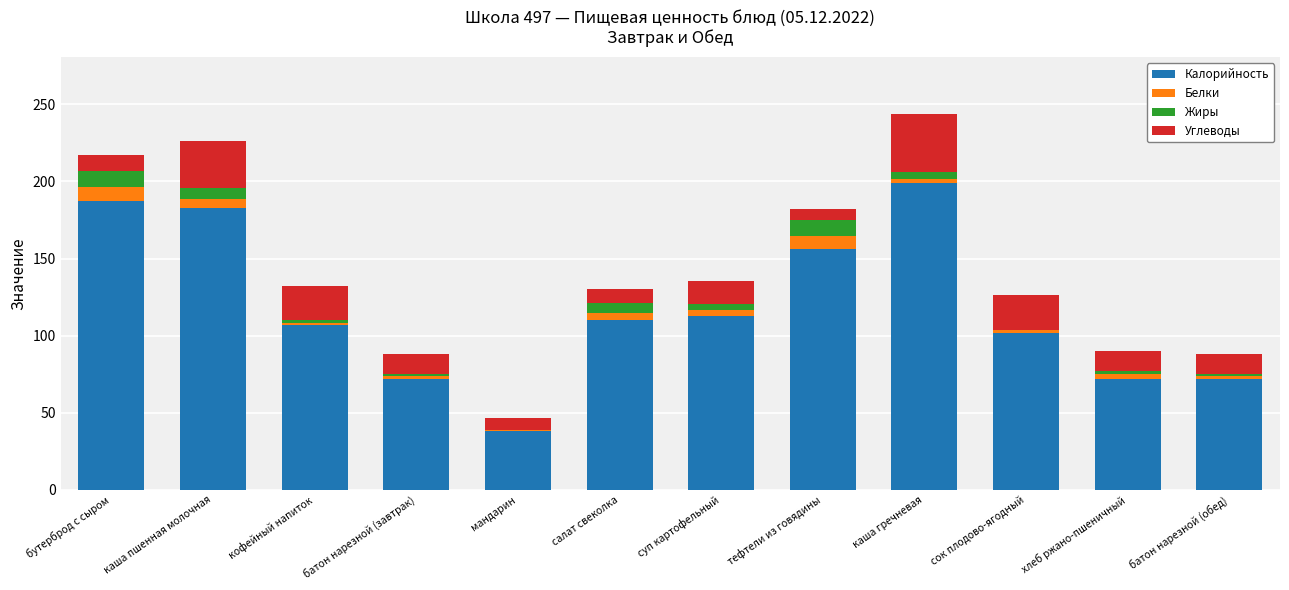

The Калорийность series shows 169.8 at сок плодово-ягодный. True or false?

False